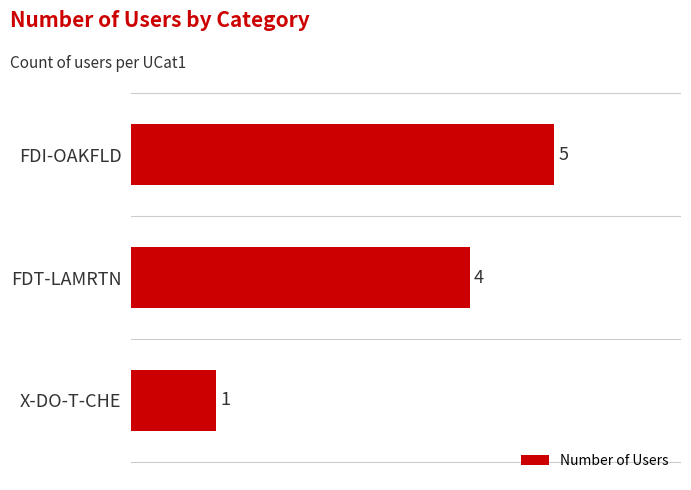

What is the sum of all values?

10